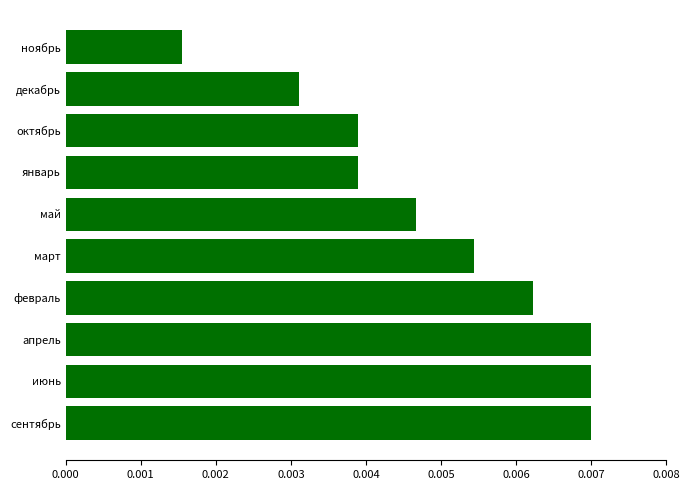

Are the bars grouped side by side (vs. stacked)?

No